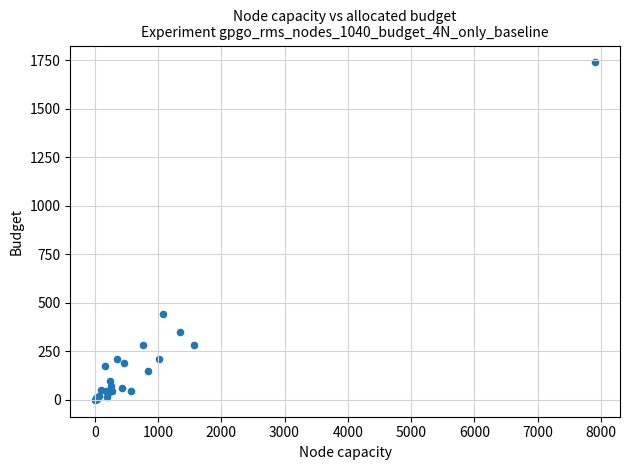

What Y value in the scatter plot is closest to 870?

443.4